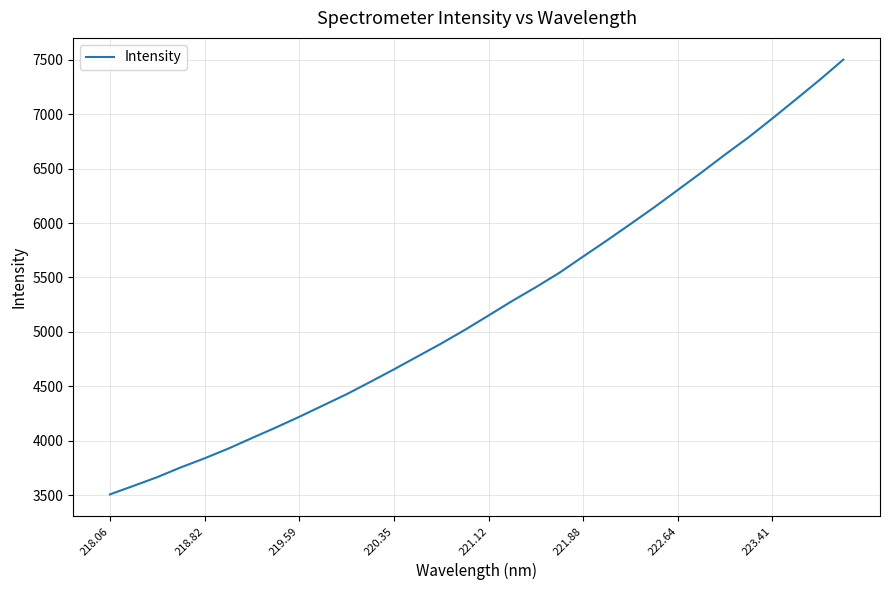

What is the difference between the maximum and minimum values?

3993.7